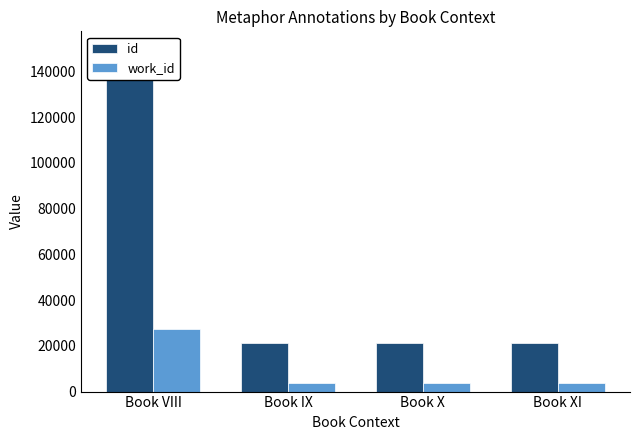

Between Book VIII and Book XI, which series saw the biggest shift?

id